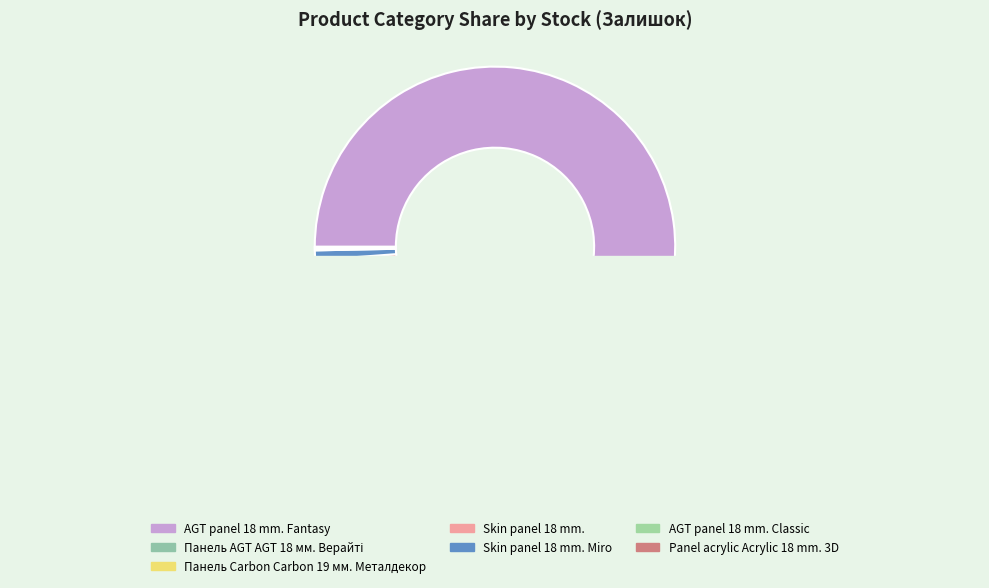

The Панель Carbon Carbon 19 мм. Металдекор slice represents 11% of the pie. True or false?

False